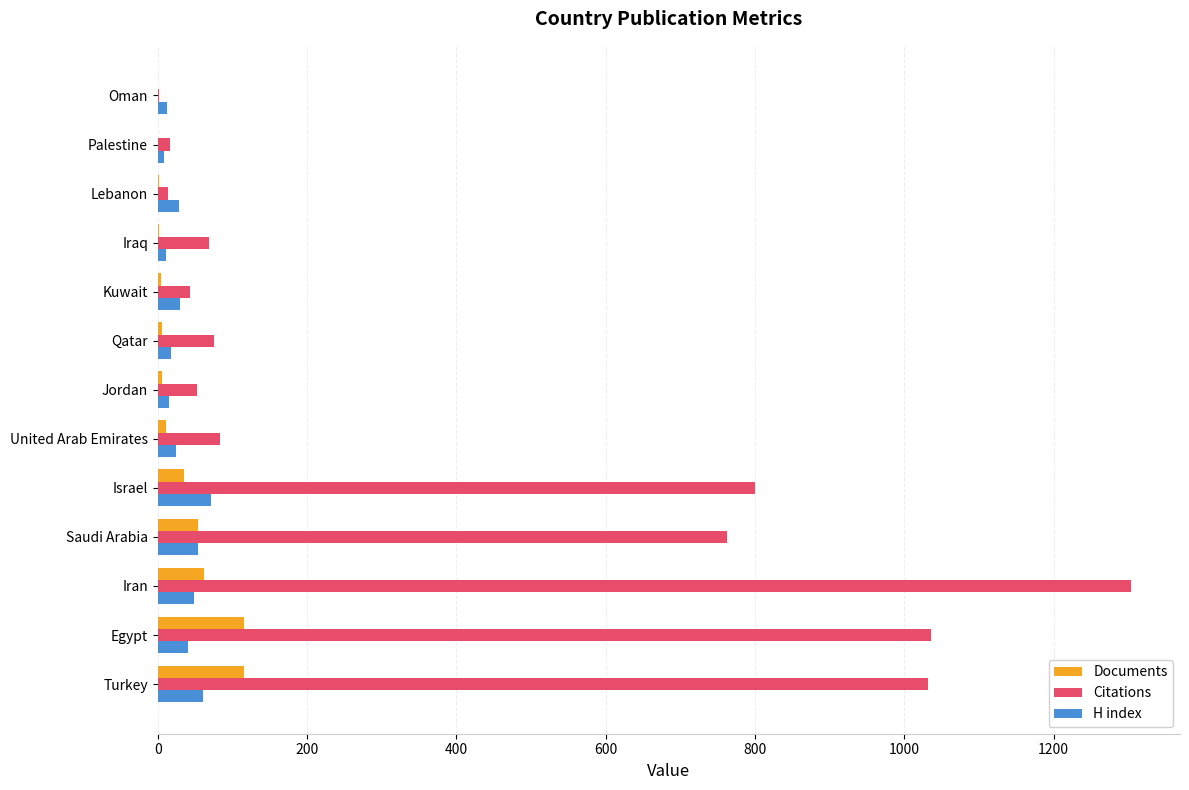

The value of Citations at Turkey is 1032. True or false?

True